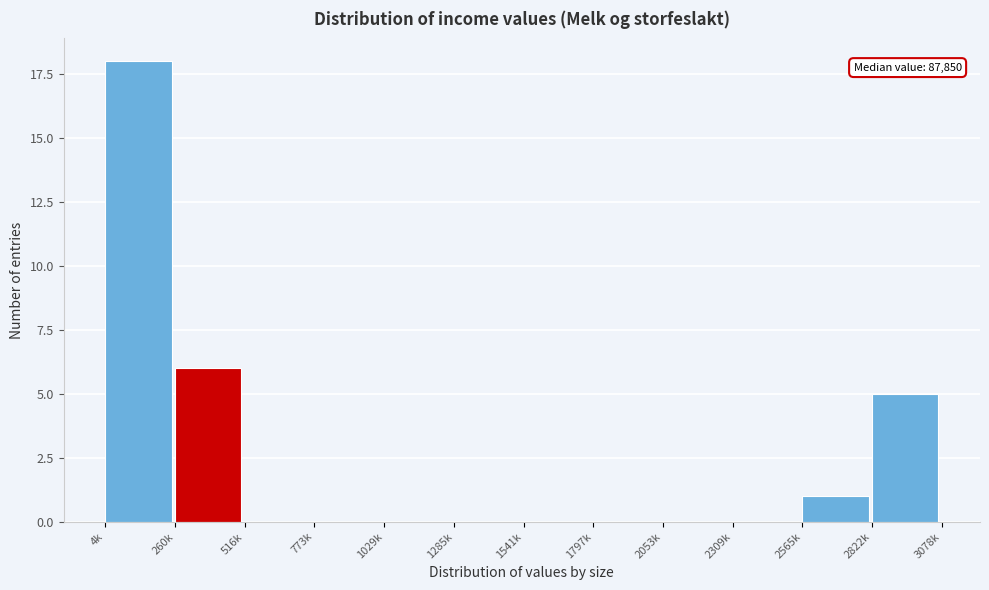

Reading right to left, list all the values displayed in this chart.

2822k=5	2565k=1	2309k=0	2053k=0	1797k=0	1541k=0	1285k=0	1029k=0	773k=0	516k=0	260k=6	4k=18